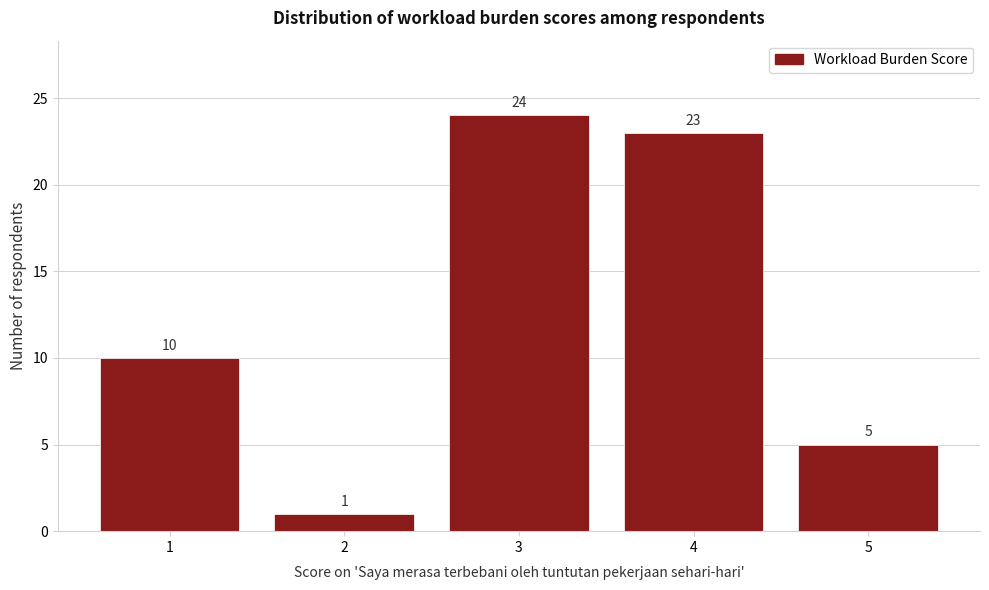

Which range on the x-axis has the tallest bar?

2.5 to 3.5